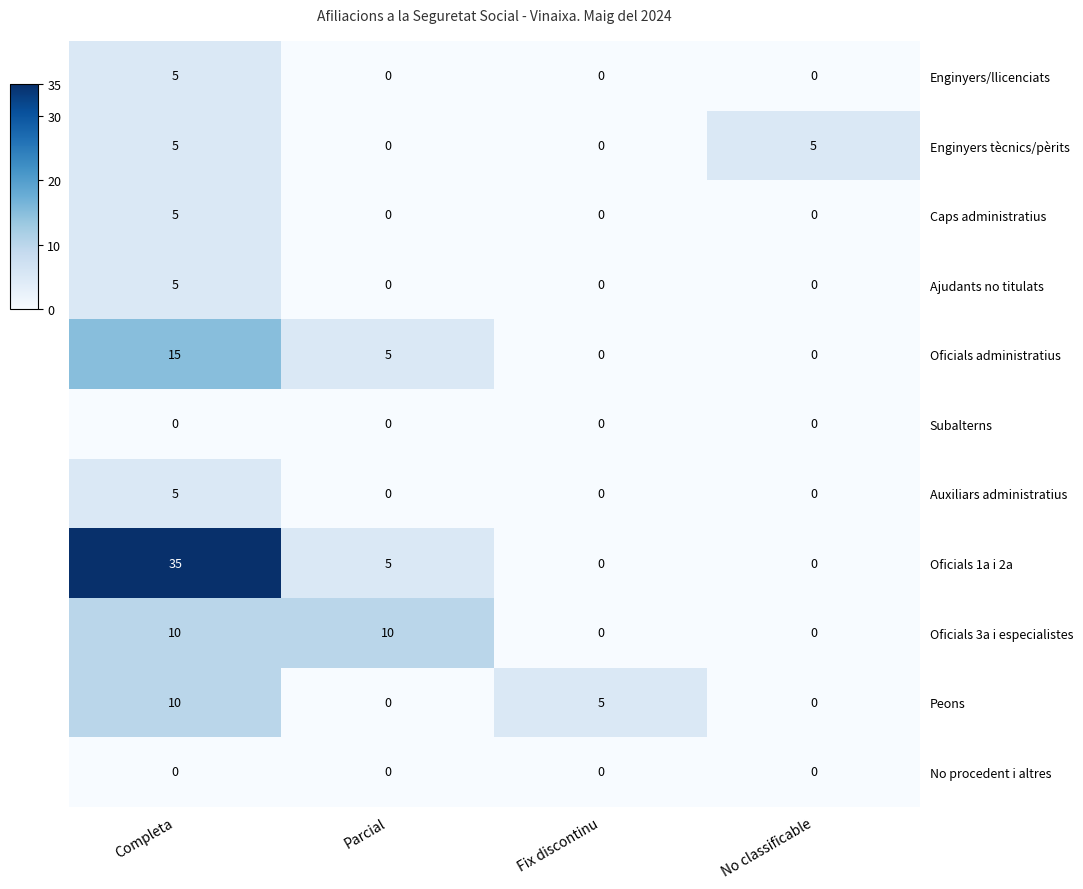

The value of Oficials administratius at Completa is 21. True or false?

False